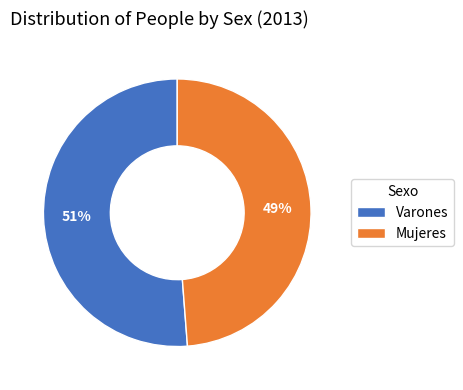

To the nearest percent, what is the combined percentage of Mujeres and Varones?

100%